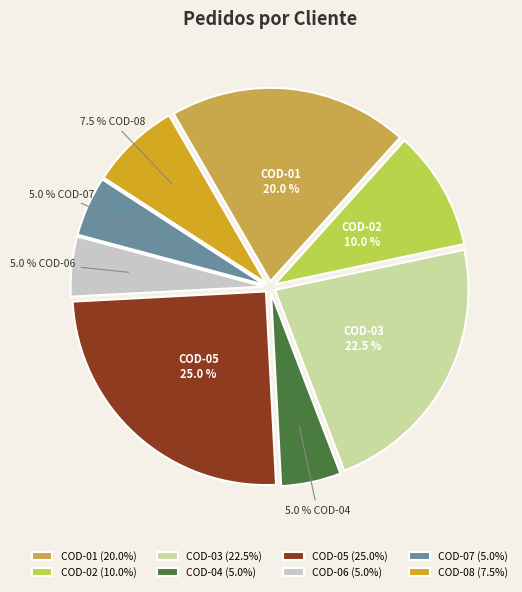

How many segments does this pie chart have?

8